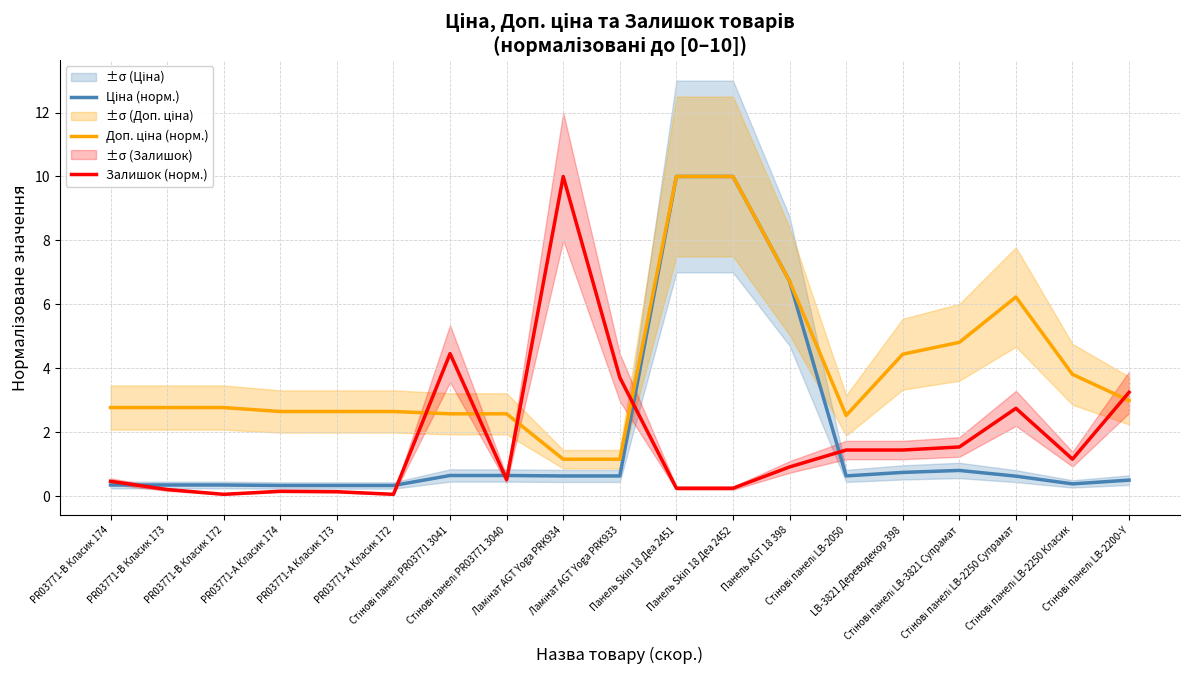

True or false: Залишок (норм.) has a value of 4.5 at Стінові панелі PR03771 3041.

True